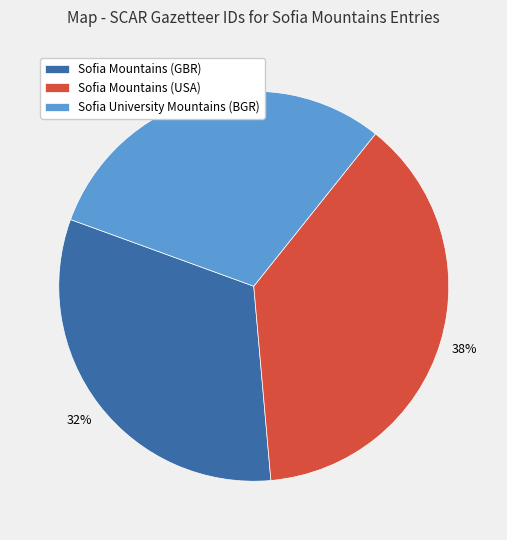

The Sofia Mountains (GBR) slice represents 32% of the pie. True or false?

True